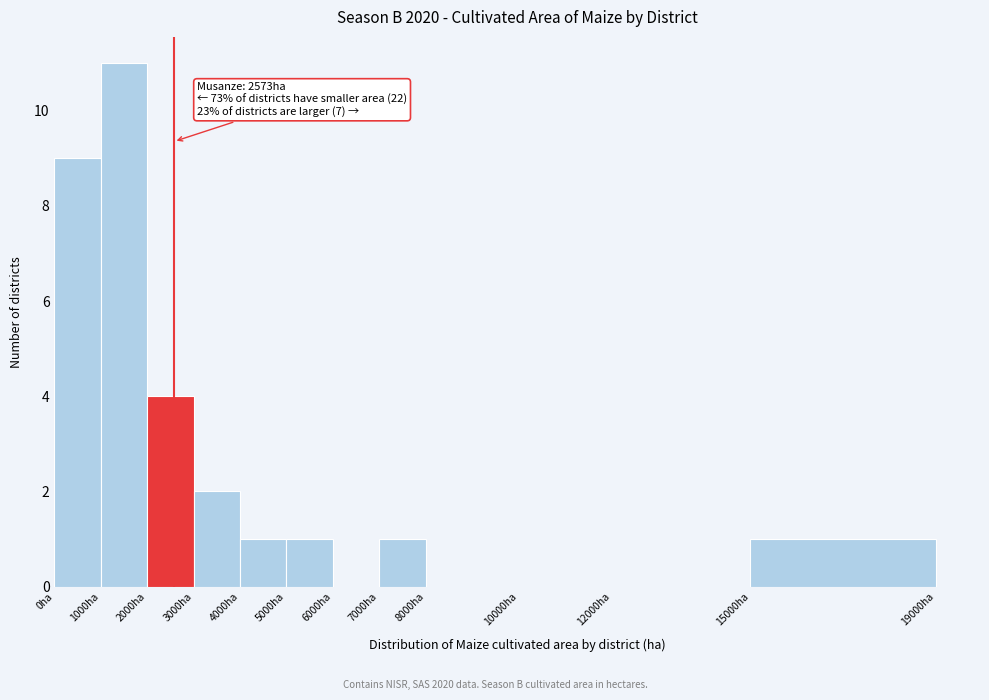

Which range on the x-axis has the tallest bar?

1000 to 2000